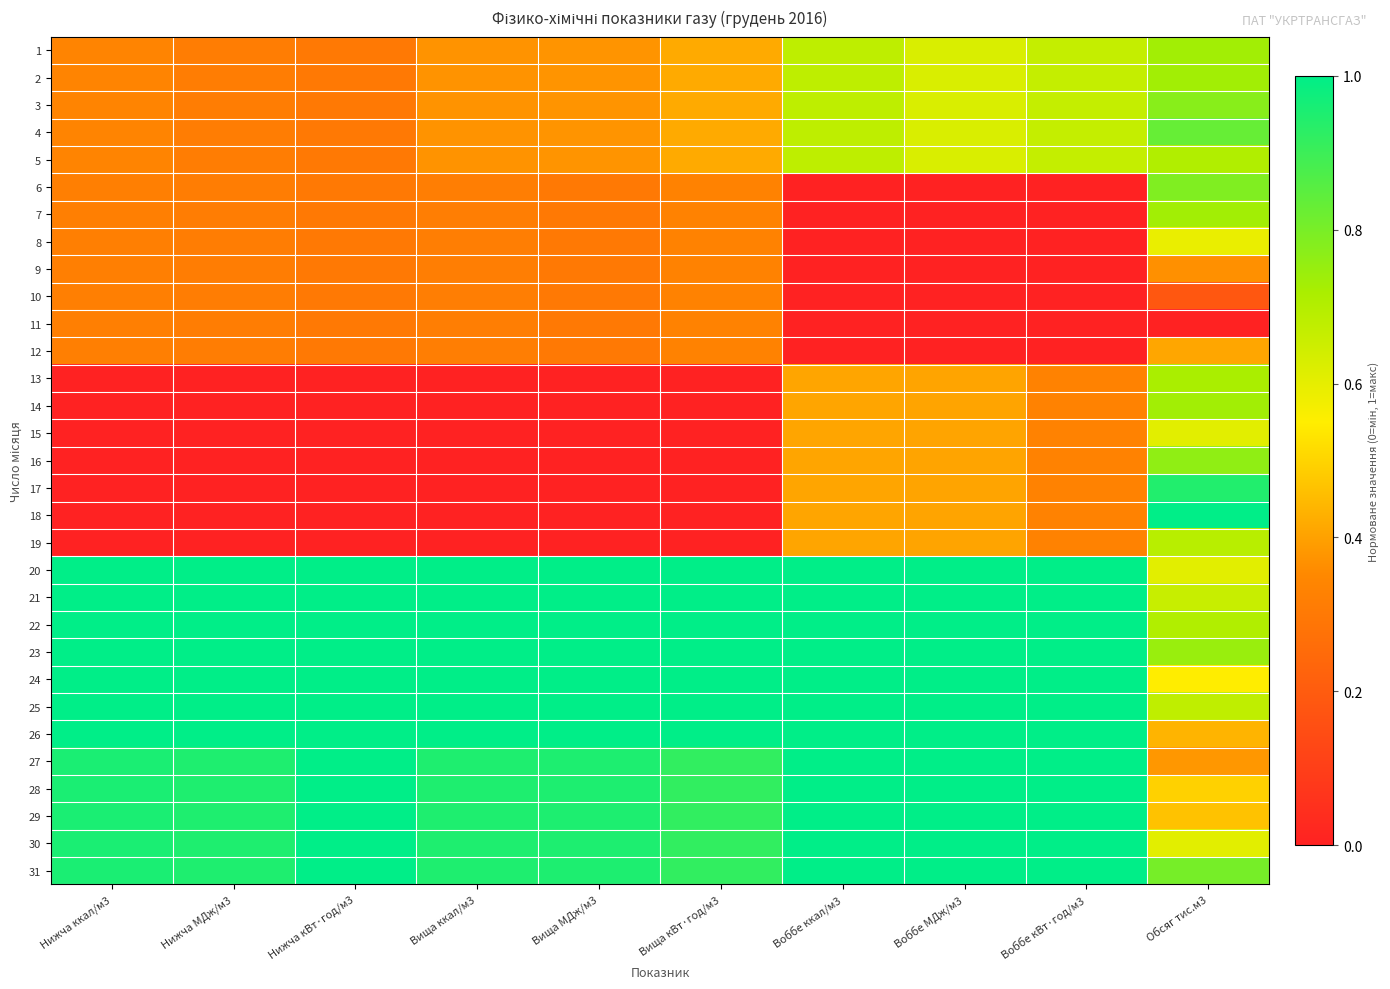

List the series in order of their peak value, lowest first.

10, 11, 9, 12, 8, 15, 19, 5, 13, 1, 2, 7, 14, 16, 3, 6, 4, 17, 18, 20, 21, 22, 23, 24, 25, 26, 27, 28, 29, 30, 31